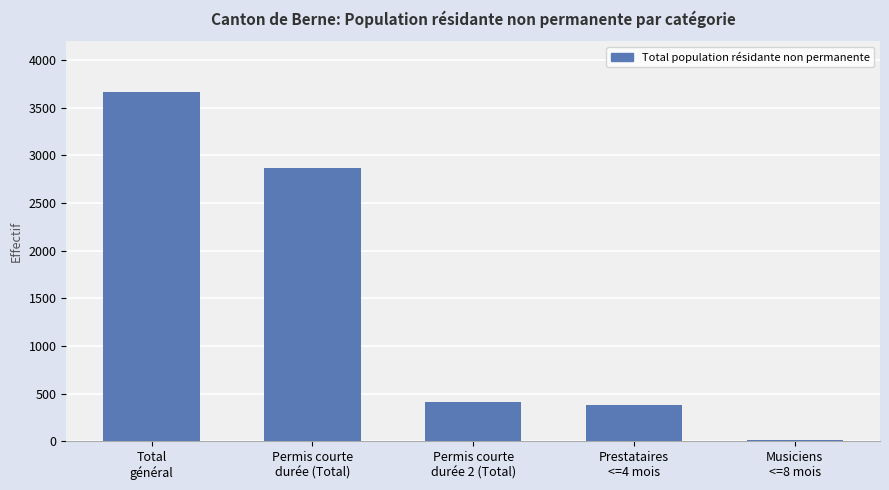

The chart shows a value of 415 at Permis courte
durée 2 (Total). True or false?

True